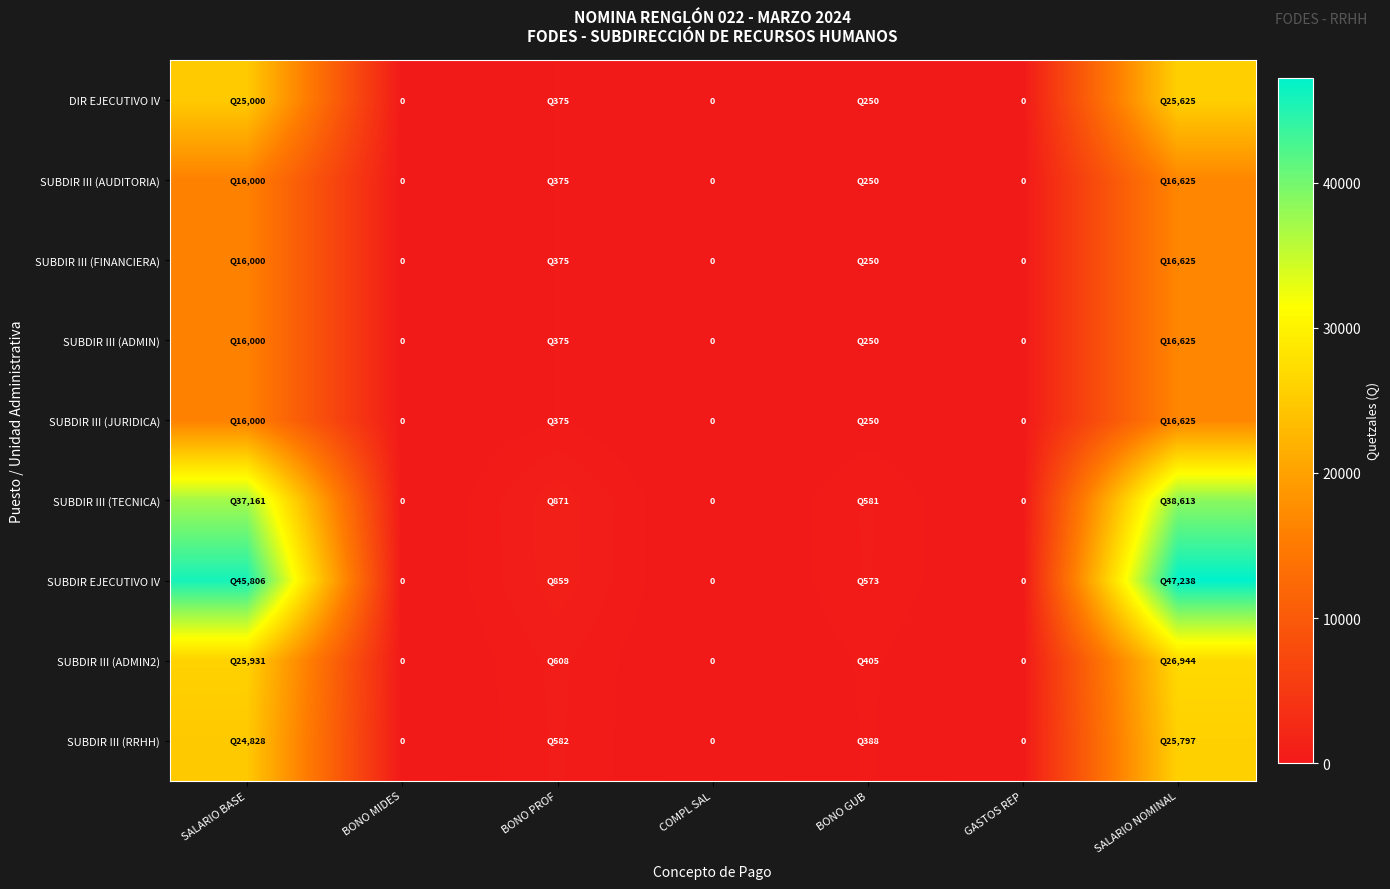

At which label is SUBDIR III (JURIDICA) closest to 8312?

SALARIO BASE